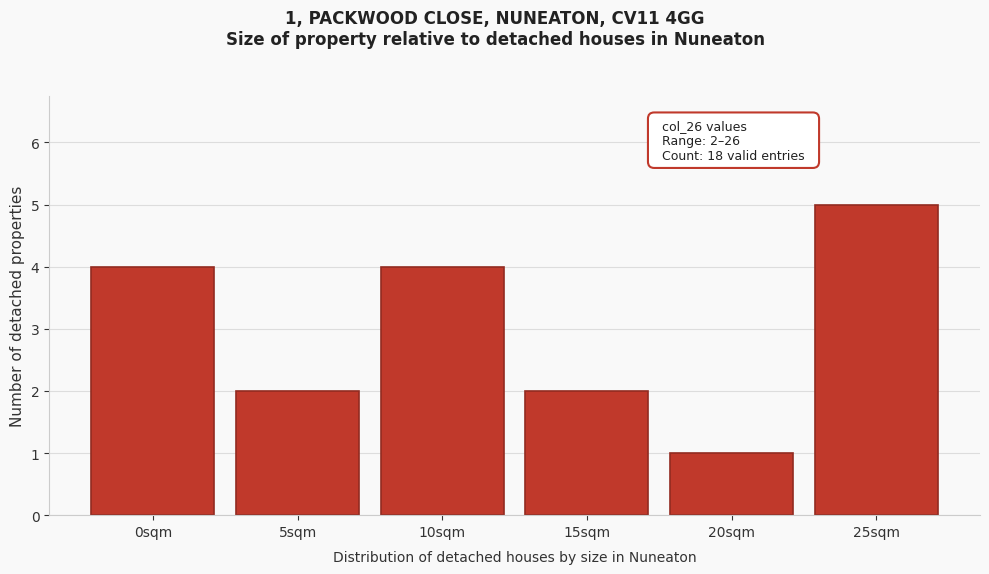

Reading left to right, what are all the values shown in this chart?

0sqm=4	5sqm=2	10sqm=4	15sqm=2	20sqm=1	25sqm=5